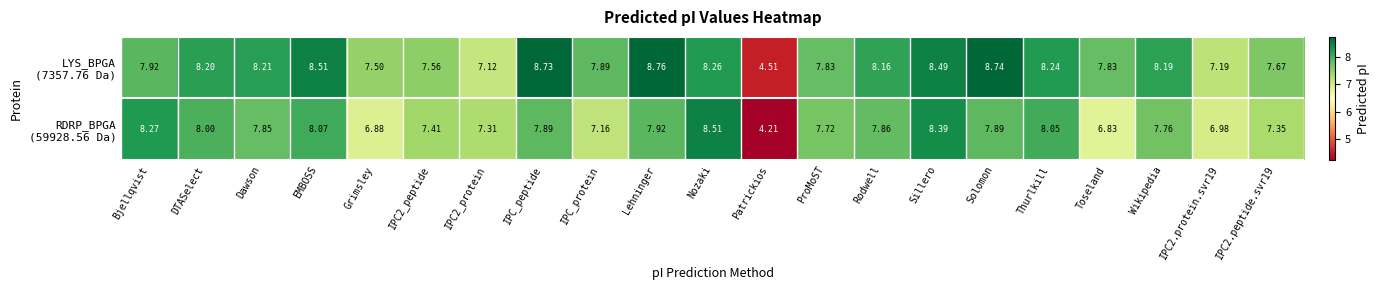

At which category is the sum across all series the highest?

Sillero